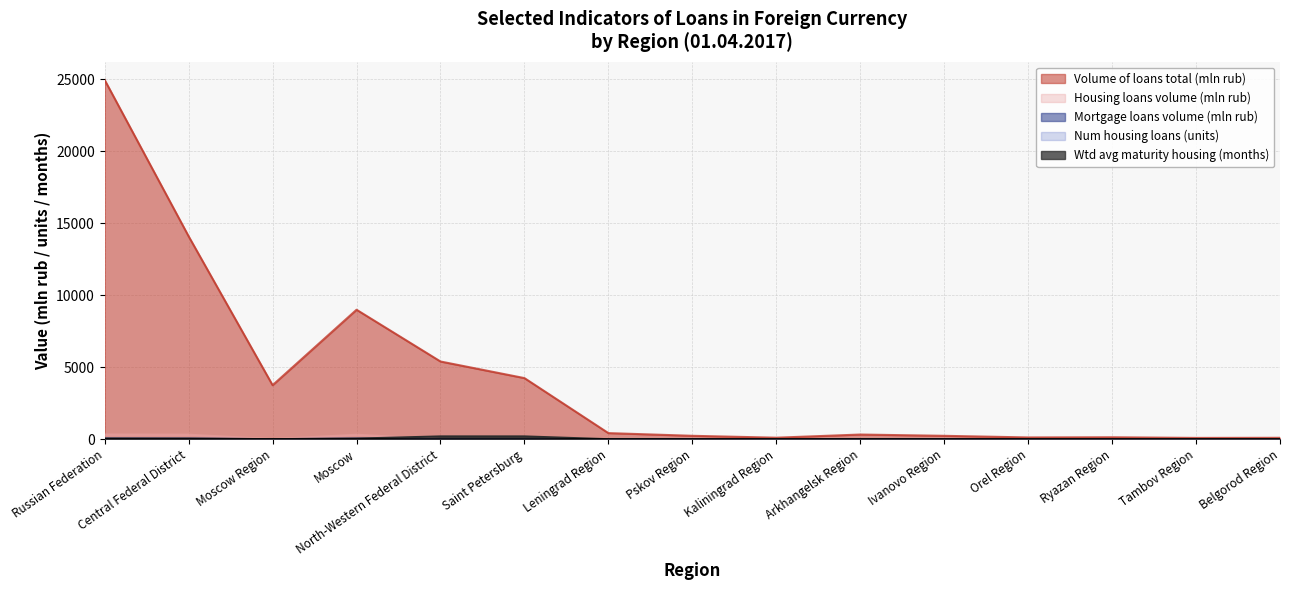

List the labels in order of Num housing loans (units) value, smallest first.

Leningrad Region, Pskov Region, Kaliningrad Region, Arkhangelsk Region, Ivanovo Region, Orel Region, Ryazan Region, Tambov Region, Belgorod Region, Moscow Region, North-Western Federal District, Saint Petersburg, Moscow, Central Federal District, Russian Federation